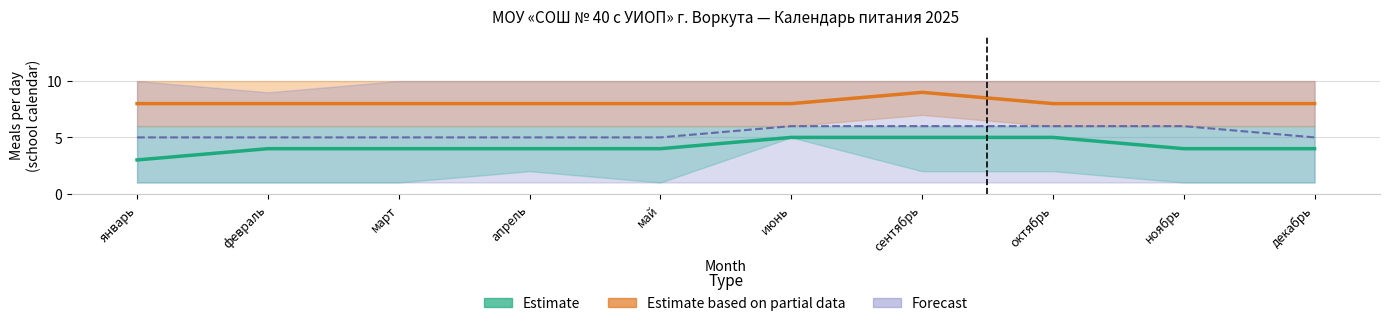

Which series has the largest range (max minus min)?

Estimate